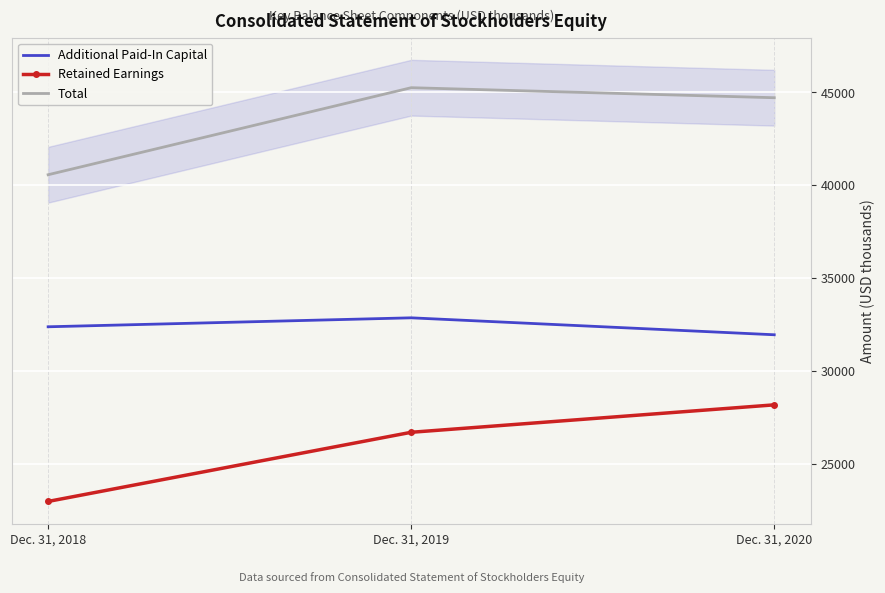

What is the sum of all Retained Earnings values?

77900